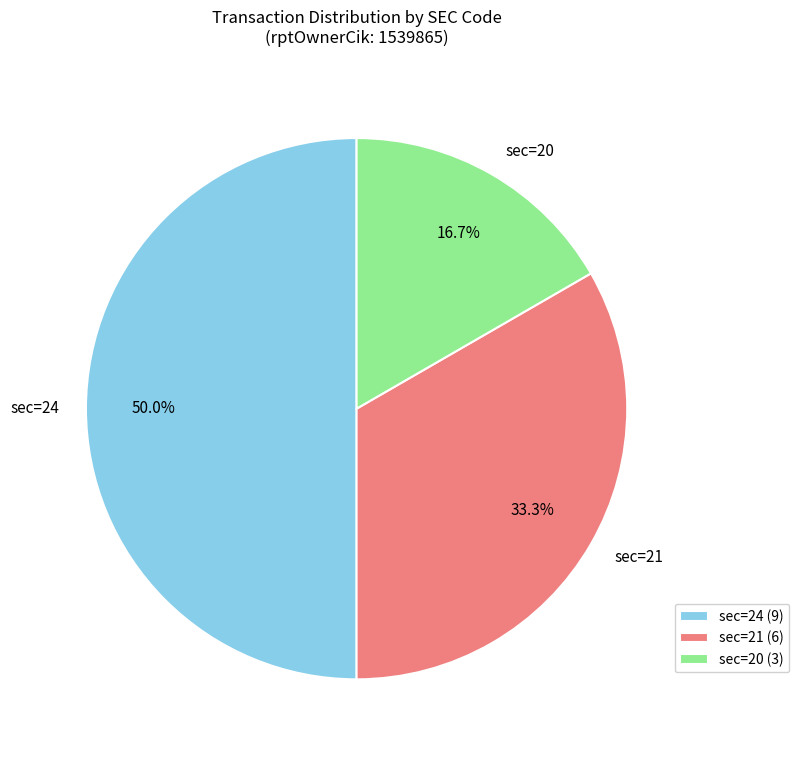

What is the ratio of the value at sec=21 to the value at sec=24?

0.7